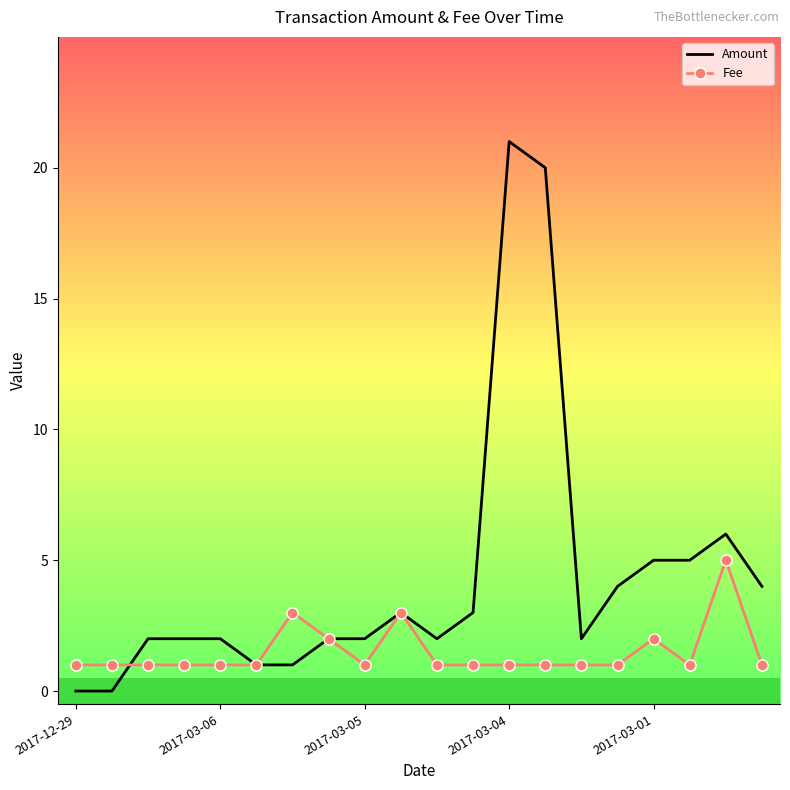

Which series has the widest spread of values?

Amount